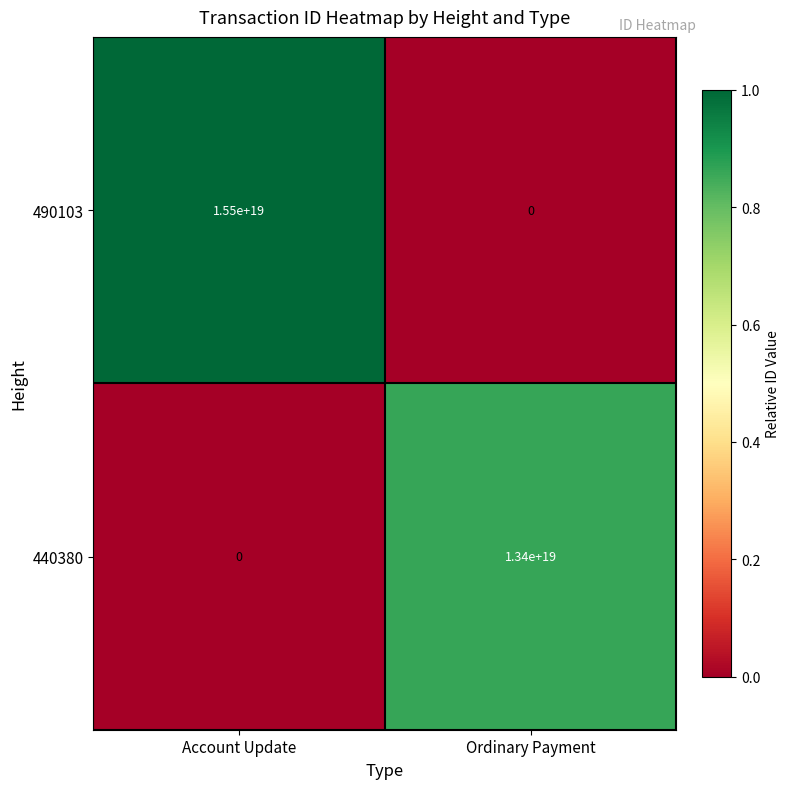

Which series has the largest range (max minus min)?

490103